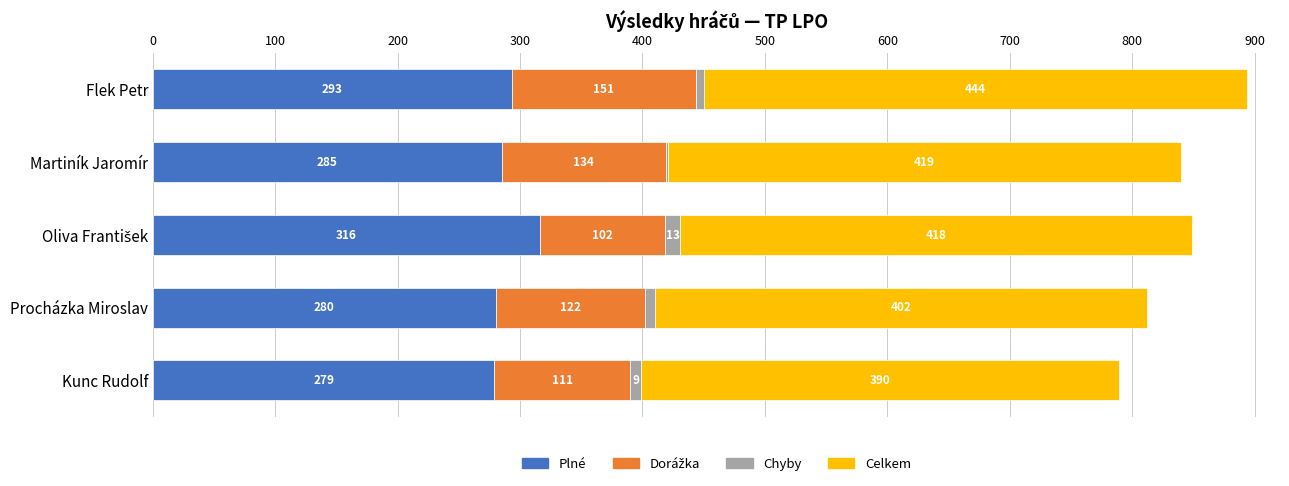

At which label is Plné closest to 297?

Flek Petr